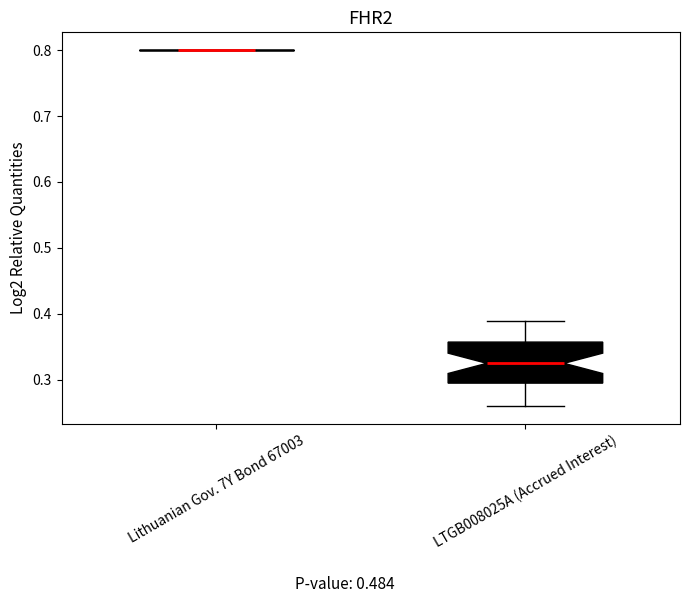

Which box is the tallest, from its lower edge to its upper edge?

LTGB008025A (Accrued Interest)